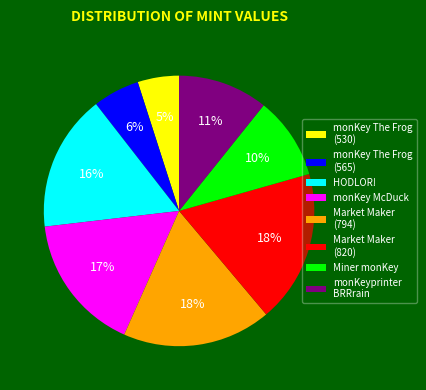

True or false: monKey The Frog (565) accounts for 6% of the total.

True